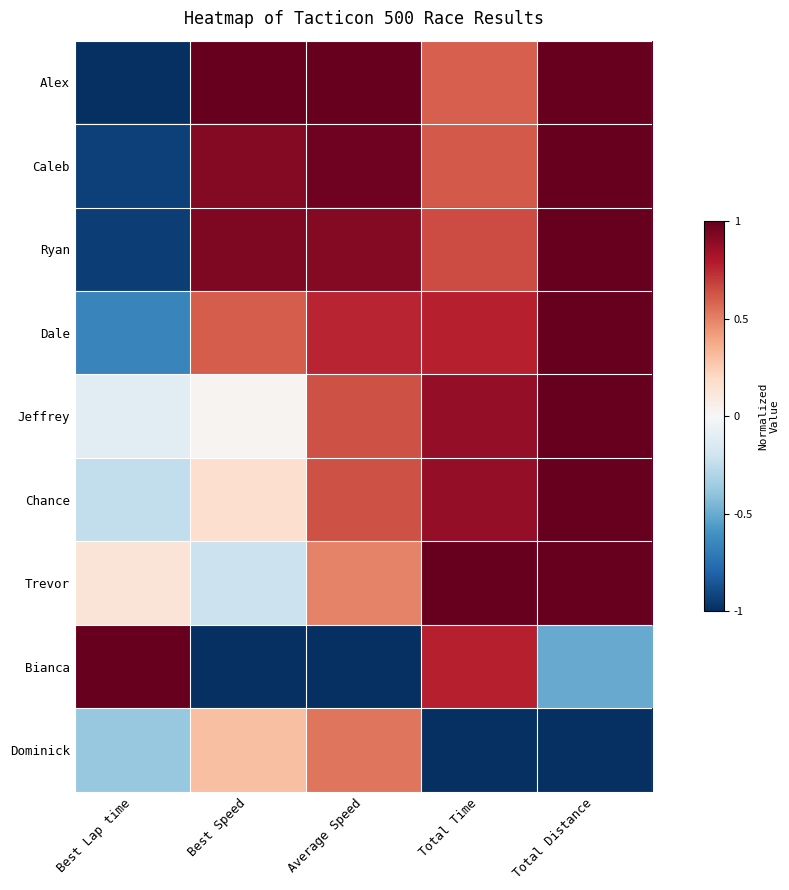

What is the total value across all series at Best Speed?

2.7